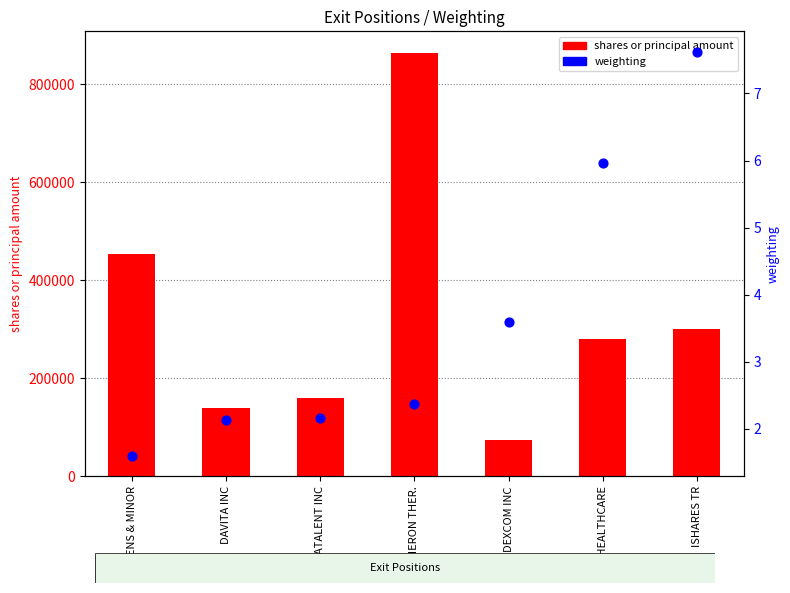

What are all the series names shown in the legend?

shares or principal amount, weighting